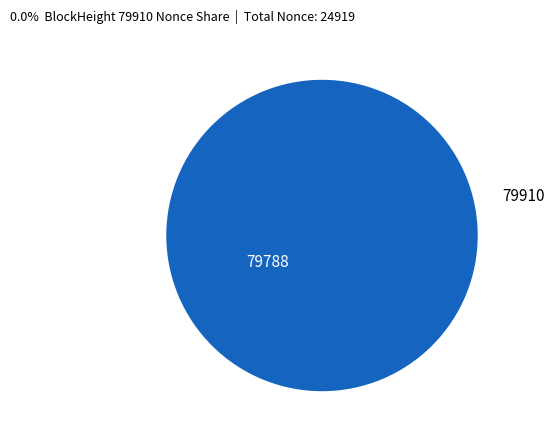

Does any single category account for the majority?

Yes